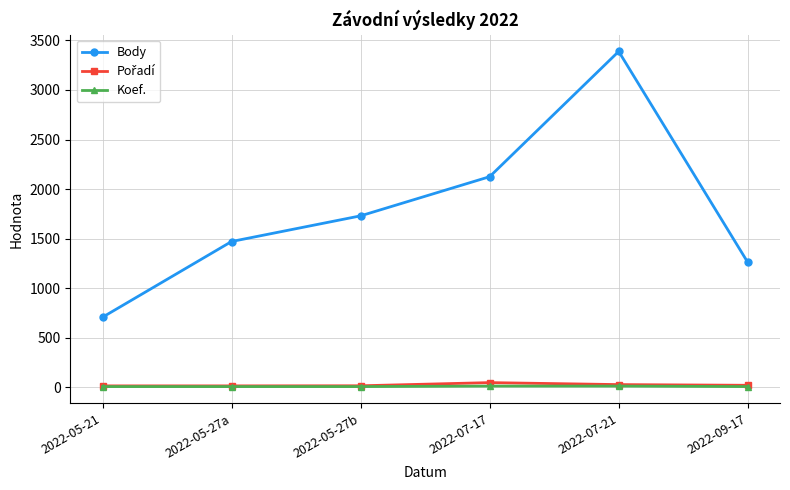

Which category has the highest value across all series?

2022-07-21